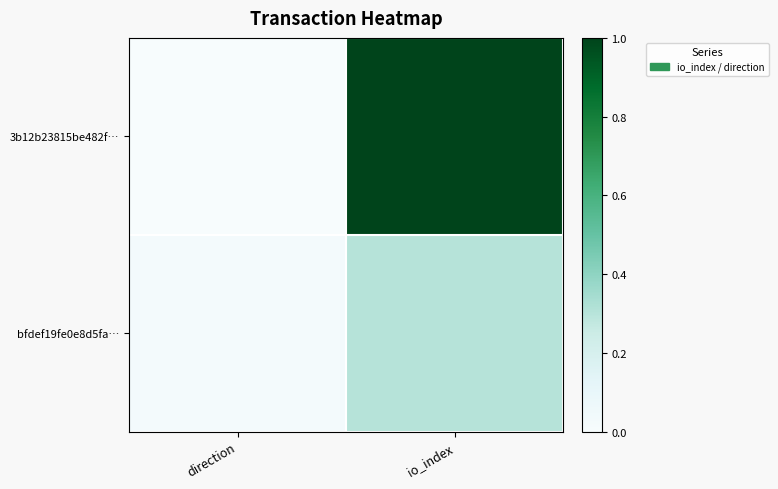

Reading left to right, list all the values displayed in this chart.

3b12b23815be482f…: direction=0.0	io_index=1.0
bfdef19fe0e8d5fa…: direction=0.0	io_index=0.3